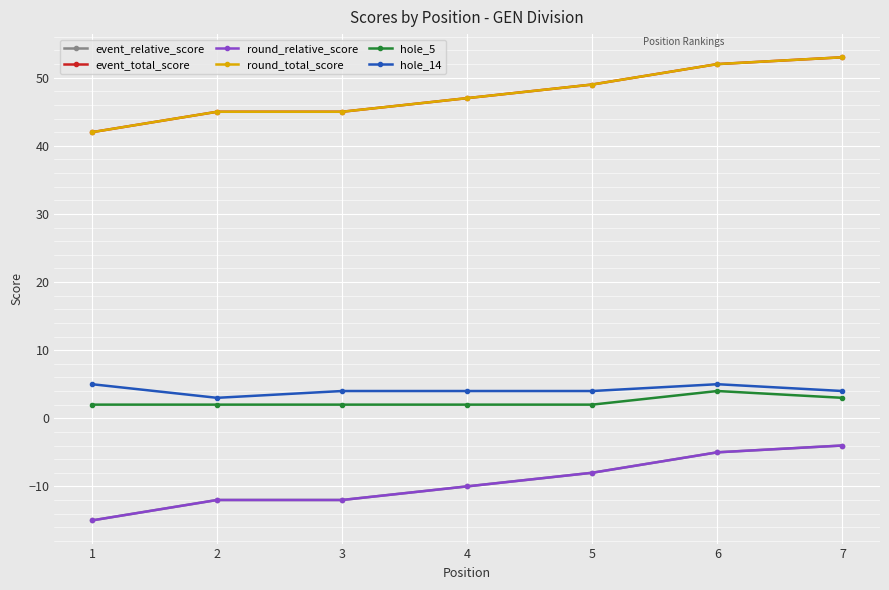

Does the chart have visible grid lines?

Yes